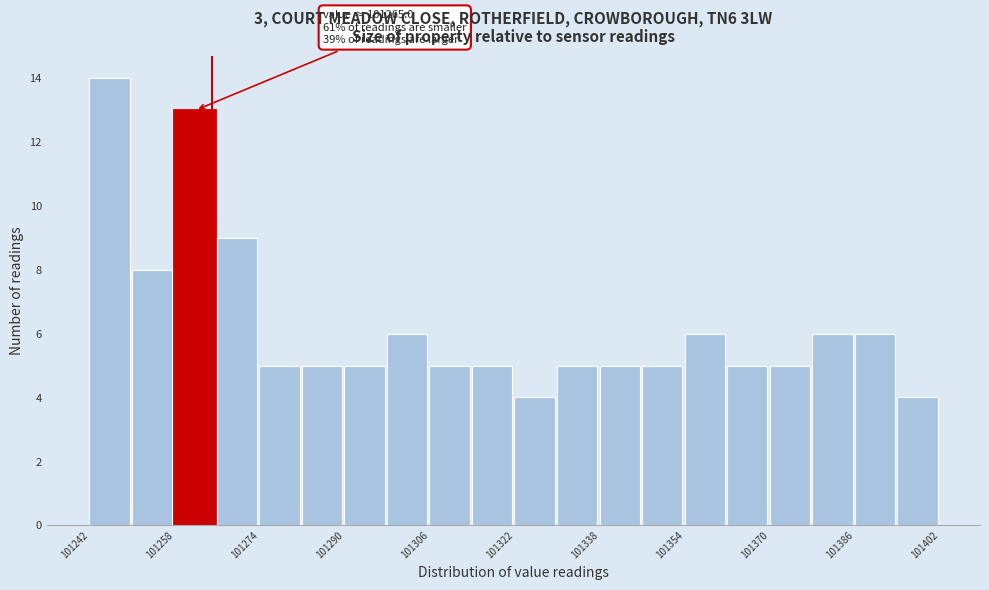

Over which range of the x-axis is the bar tallest?

101242 to 101250